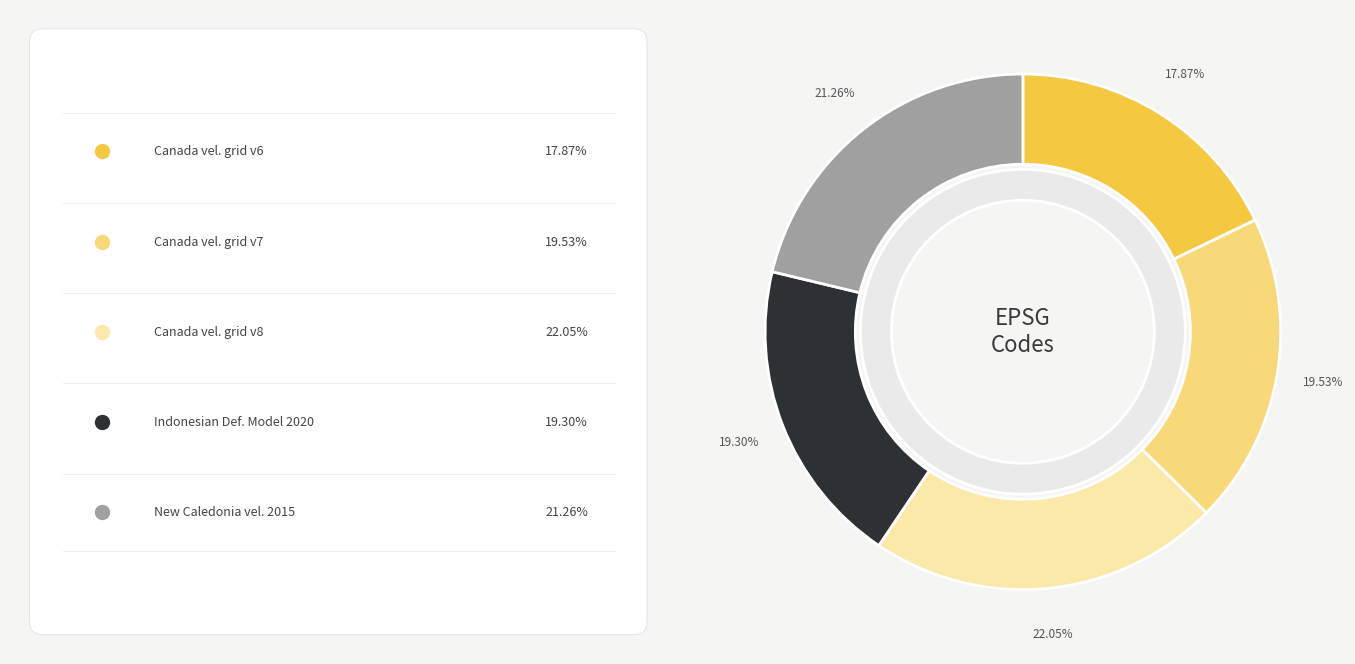

Rank the categories by value from lowest to highest.

Canada velocity grid v6, Indonesian Deformation Model 2020, Canada velocity grid v7, New Caledonia velocity model 2015, Canada velocity grid v8